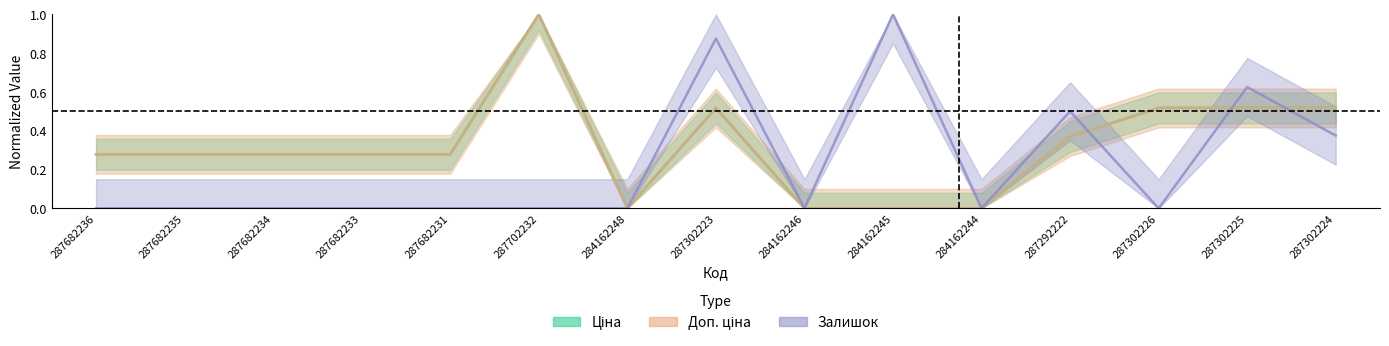

What is the total value across all series at 287682234?

0.6